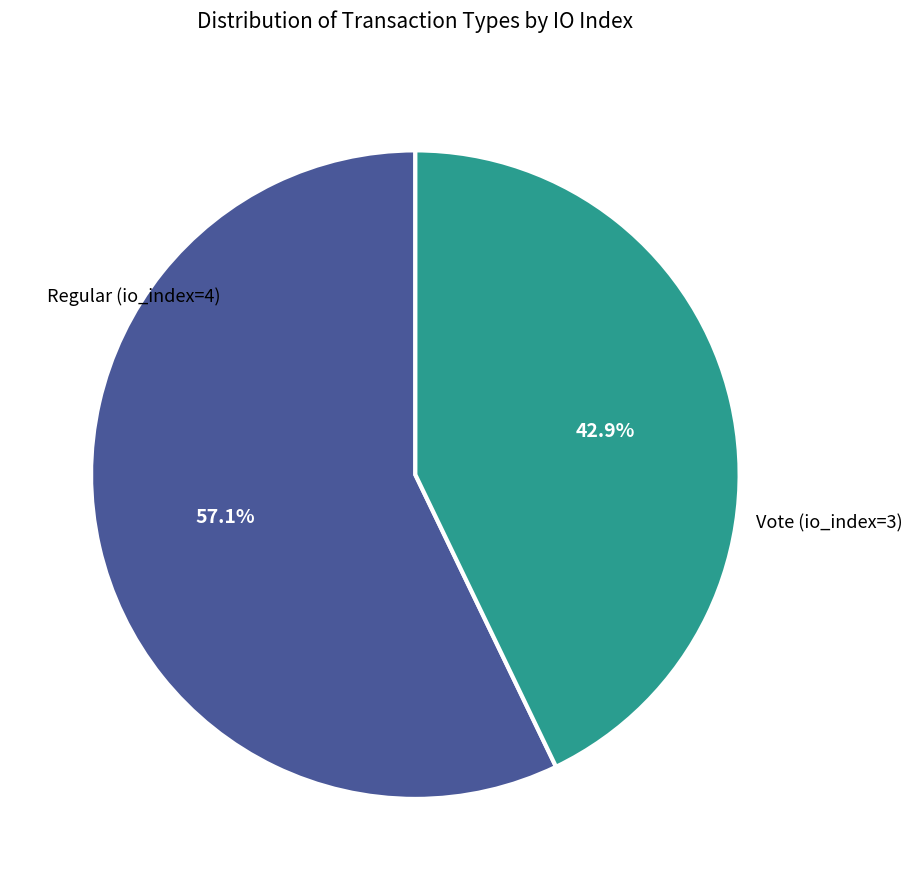

To the nearest percent, what percentage of the pie is Regular (io_index=4)?

57%